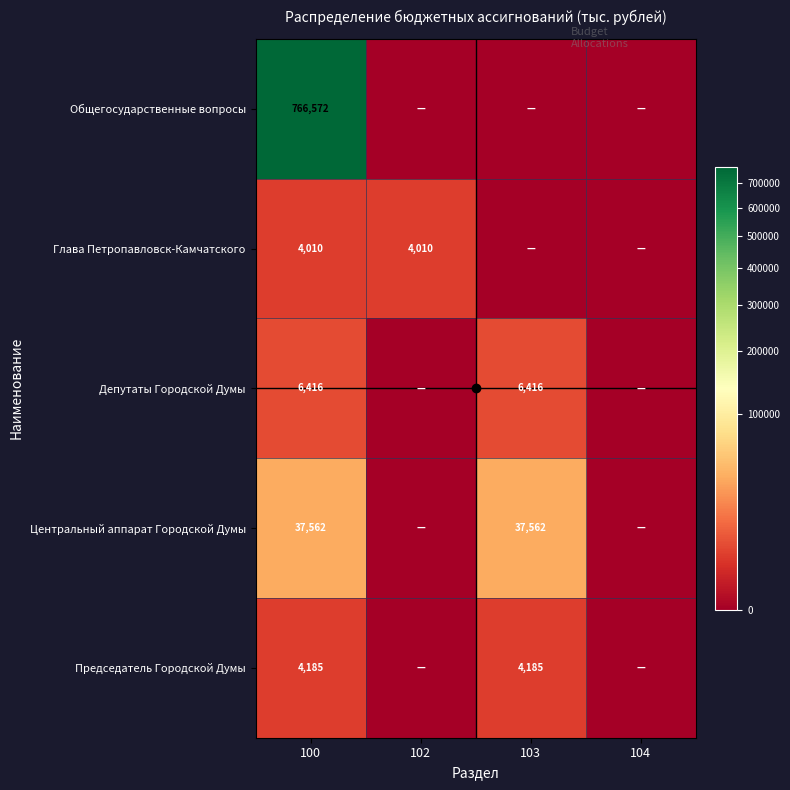

What is the total value across all series at 100?

818745